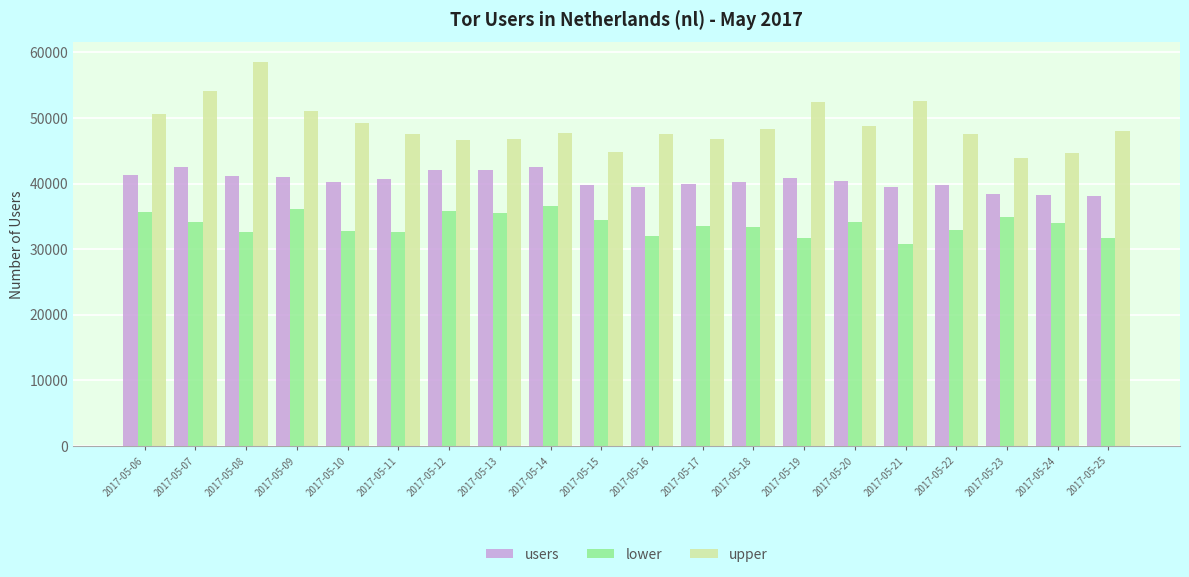

What is the sum of the users values at 2017-05-24 and 2017-05-14?

80734